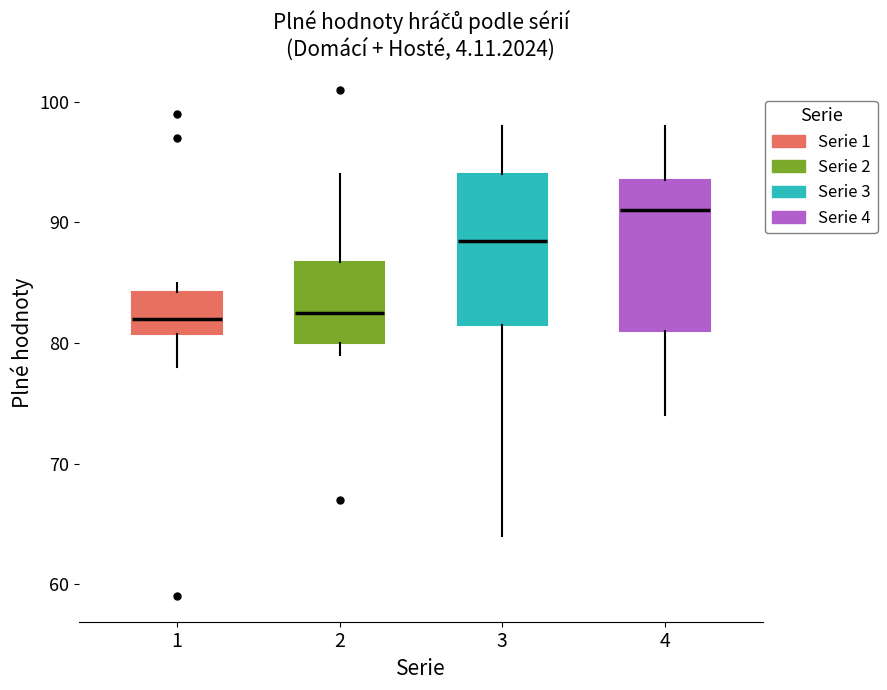

Reading left to right, transcribe this box plot: for each box, give where its median line is, the range the box spans, and where its two whiskers end, as read against the y-axis. The values are not printed on the chart, so give them approximately, as read against the axis.

1: median 82, box 81 to 84, whiskers 78 to 85
2: median 83, box 80 to 87, whiskers 79 to 94
3: median 89, box 82 to 94, whiskers 64 to 98
4: median 91, box 81 to 94, whiskers 74 to 98